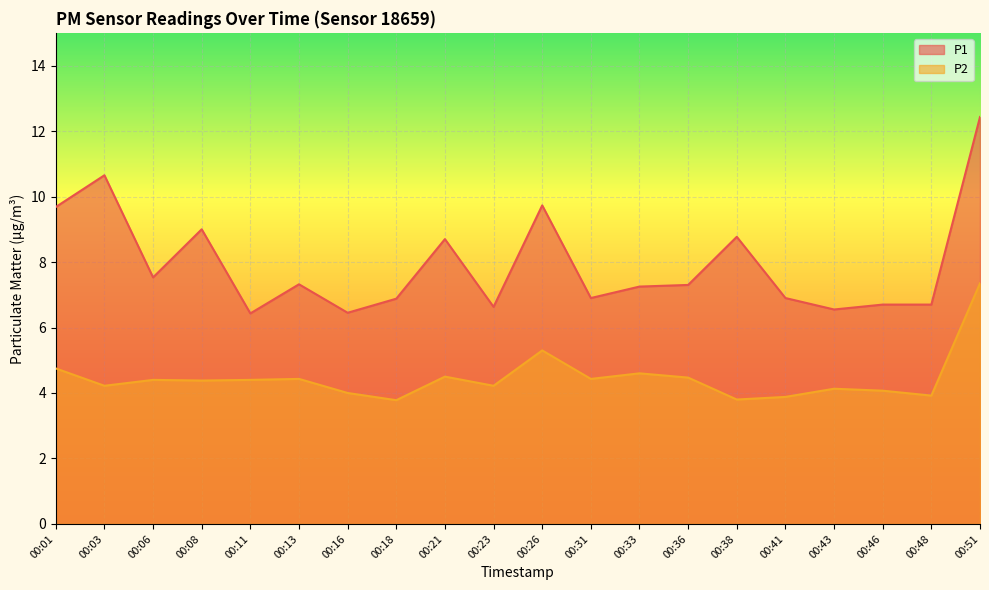

Reading left to right, what are all the values shown in this chart?

P1: 00:01=9.7	00:03=10.7	00:06=7.5	00:08=9.0	00:11=6.4	00:13=7.3	00:16=6.5	00:18=6.9	00:21=8.7	00:23=6.6	00:26=9.7	00:31=6.9	00:33=7.2	00:36=7.3	00:38=8.8	00:41=6.9	00:43=6.5	00:46=6.7	00:48=6.7	00:51=12.4
P2: 00:01=4.8	00:03=4.2	00:06=4.4	00:08=4.4	00:11=4.4	00:13=4.4	00:16=4.0	00:18=3.8	00:21=4.5	00:23=4.2	00:26=5.3	00:31=4.4	00:33=4.6	00:36=4.5	00:38=3.8	00:41=3.9	00:43=4.1	00:46=4.1	00:48=3.9	00:51=7.3